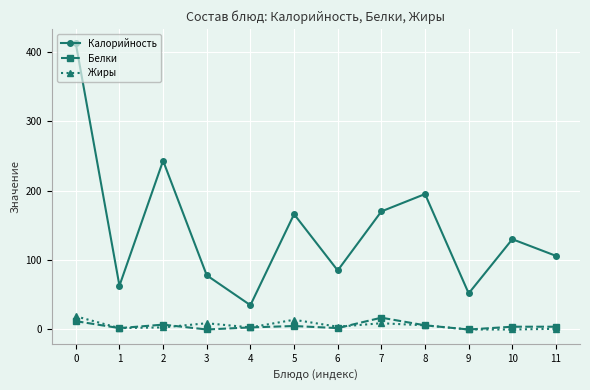

True or false: Калорийность and Жиры intersect in this chart.

False